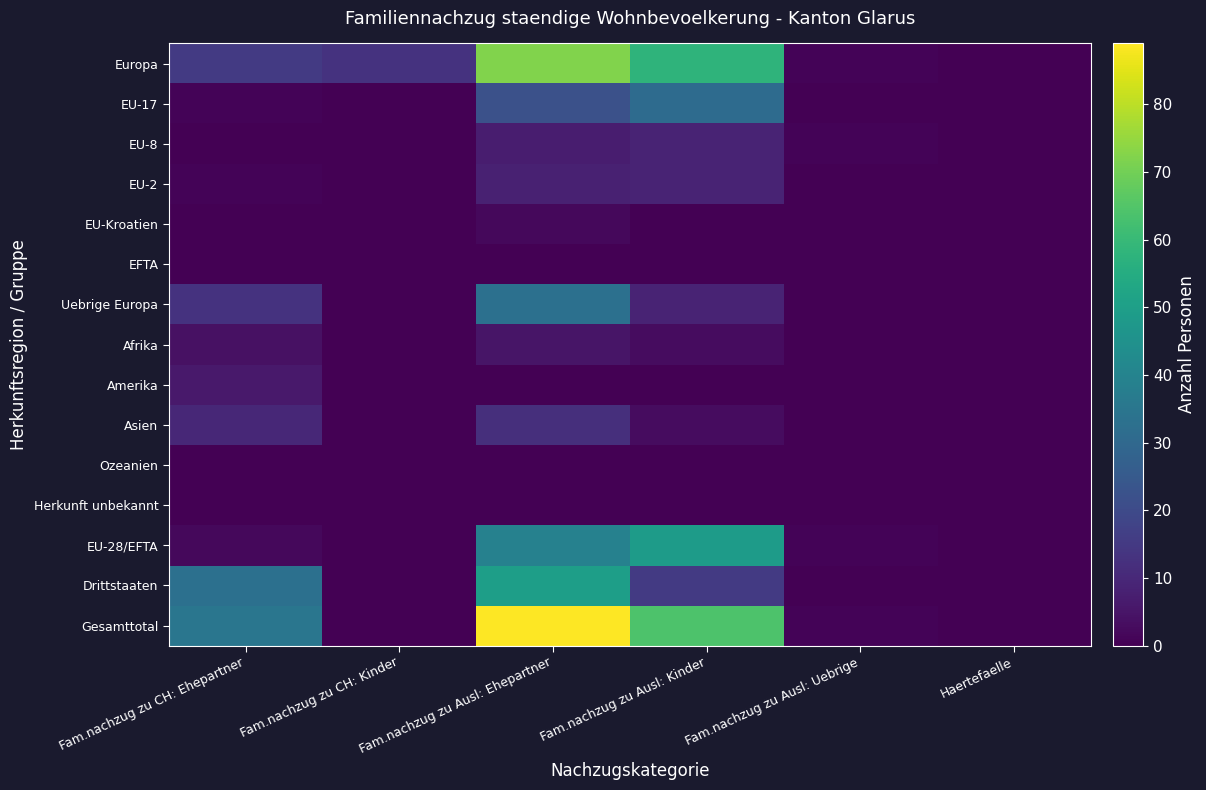

Between Fam.nachzug zu CH: Kinder and Fam.nachzug zu Ausl: Uebrige, which is larger?

Fam.nachzug zu CH: Kinder